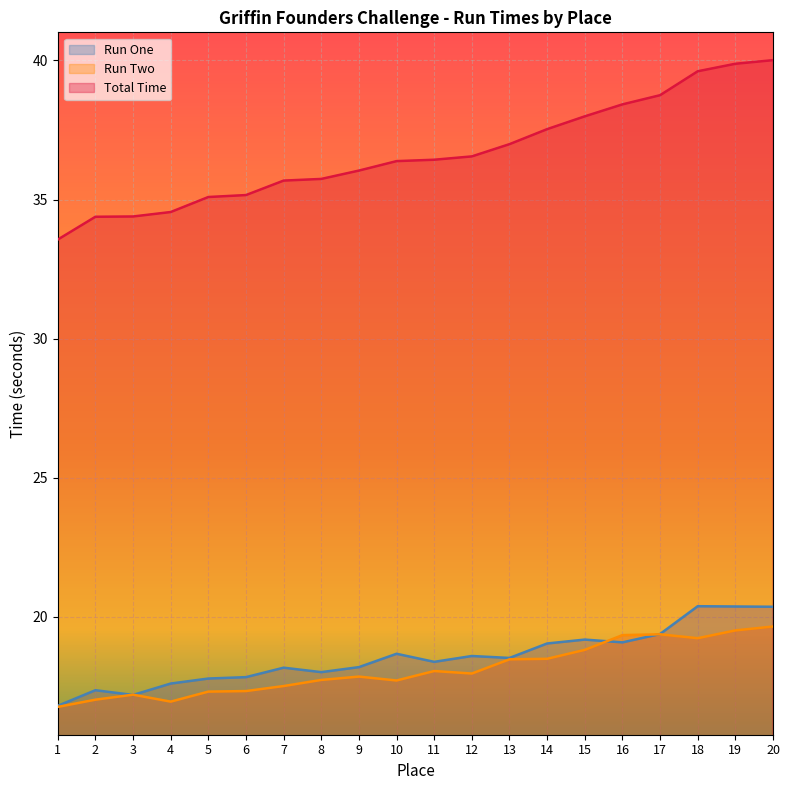

In Run Two, how many points are higher than both neighbors (excluding endpoints)?

4